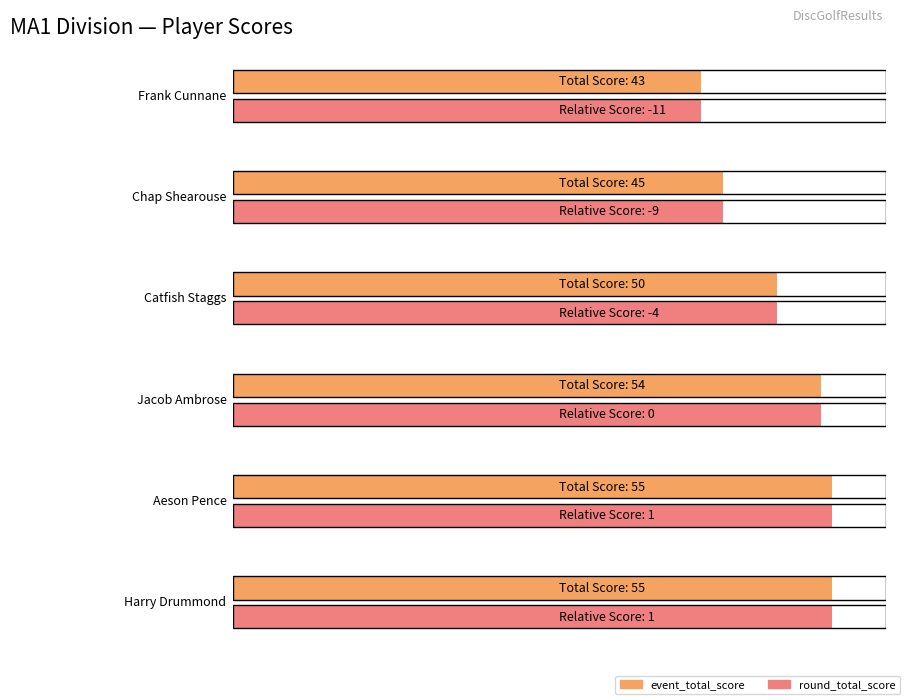

Are the bars grouped side by side (vs. stacked)?

Yes